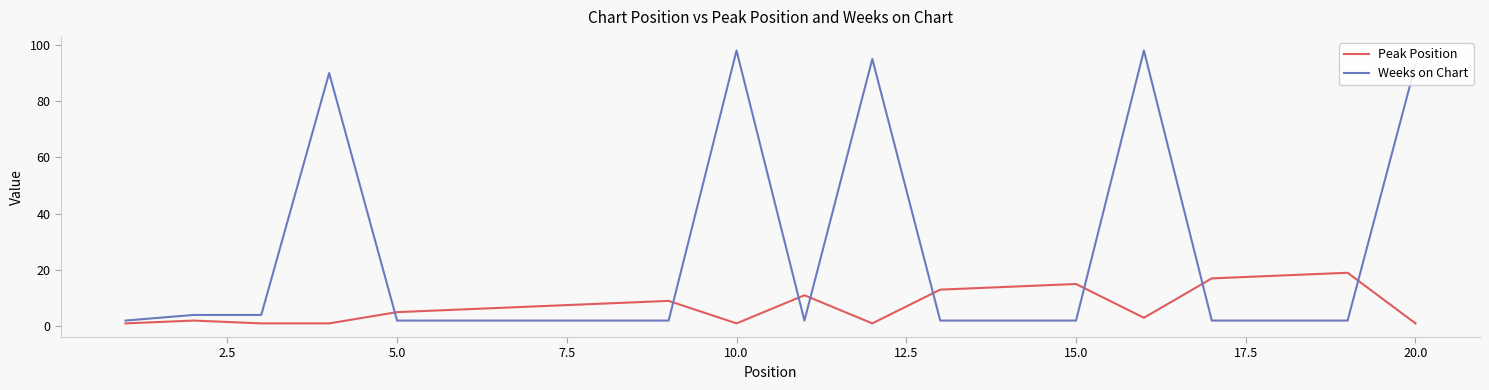

List the series in order of their peak value, highest first.

Weeks on Chart, Peak Position